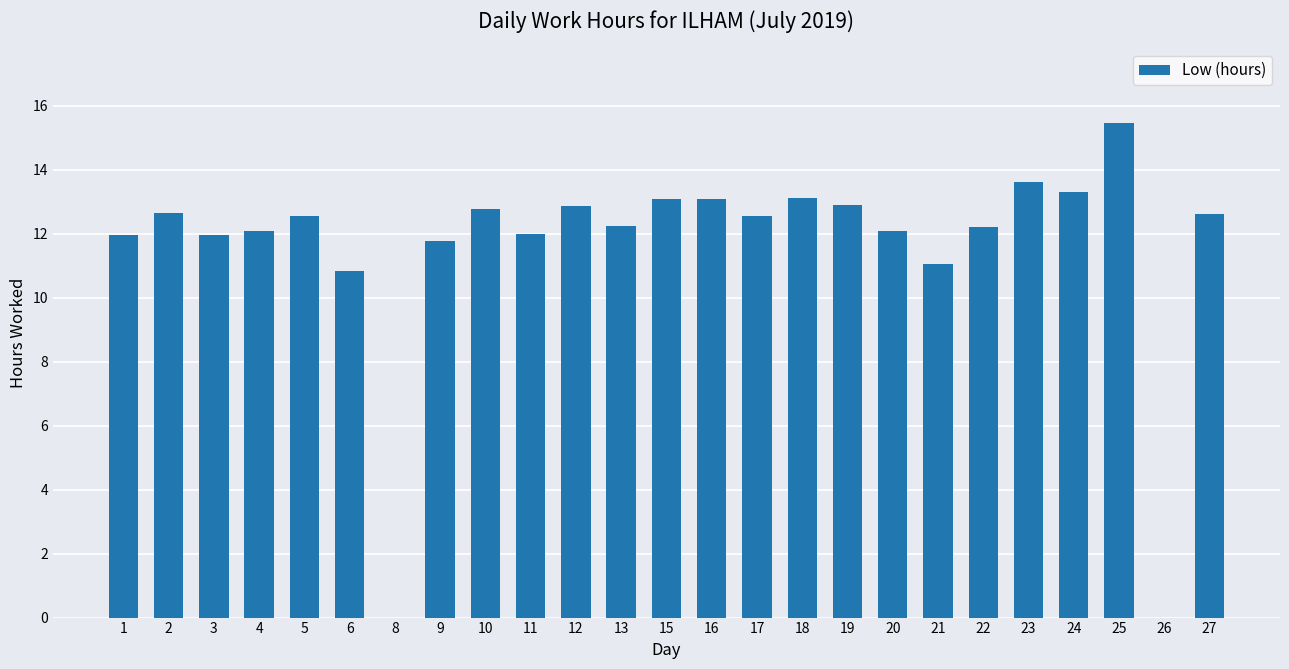

What is the maximum value shown in the chart?

15.5